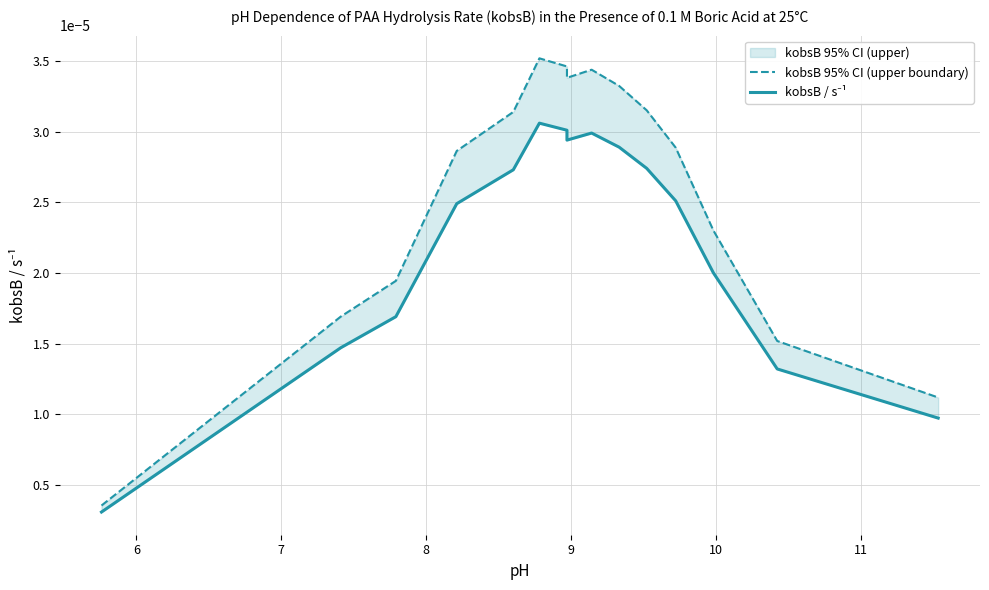

True or false: kobsB / s⁻¹ and kobsB 95% CI (upper boundary) intersect in this chart.

False